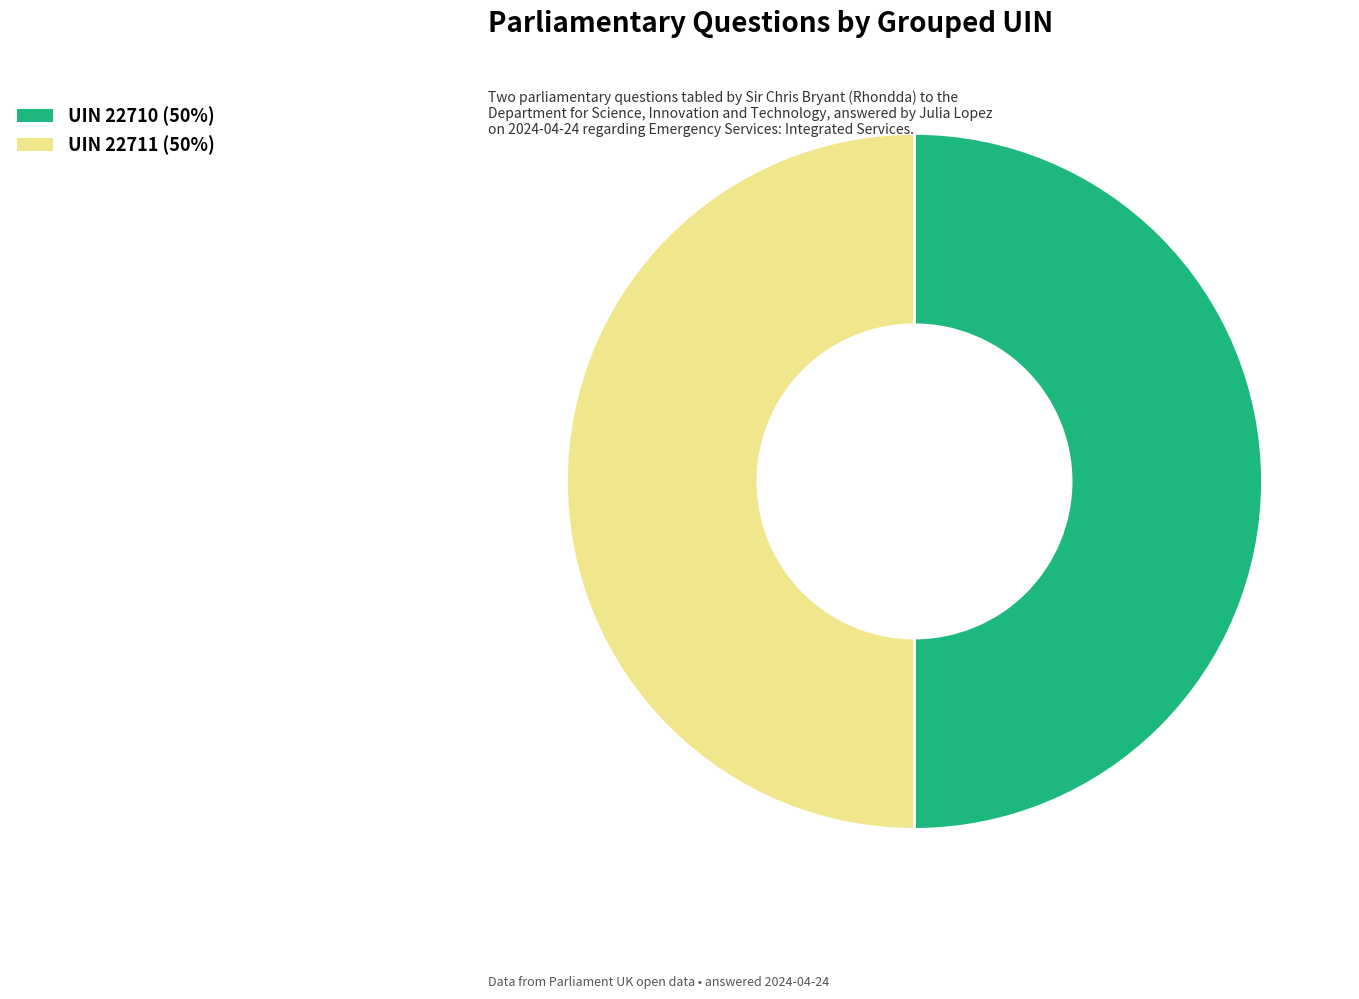

Count the number of slices in the pie.

2